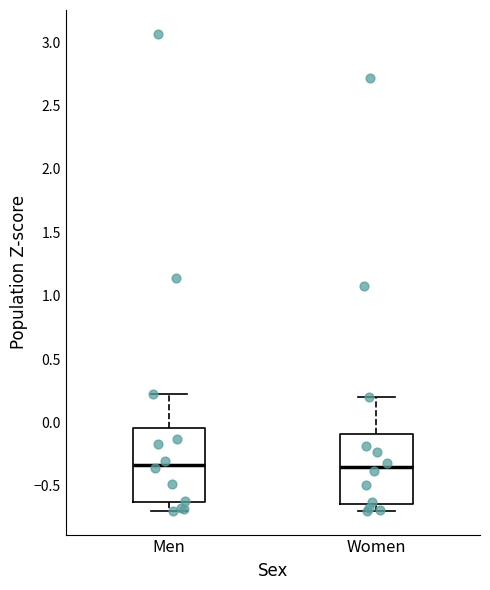

Where is the upper edge of the box for Women on the y-axis? The values are not printed on the chart, so give them approximately, as read against the axis.

-0.10